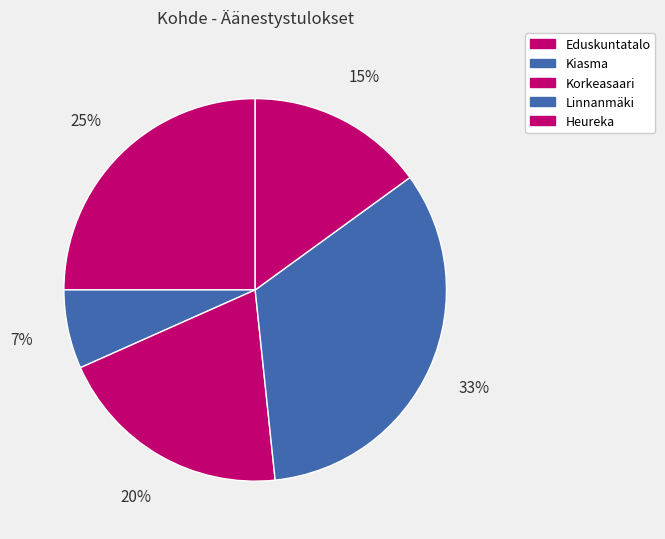

Is it true that Kiasma is 1% of the pie?

False